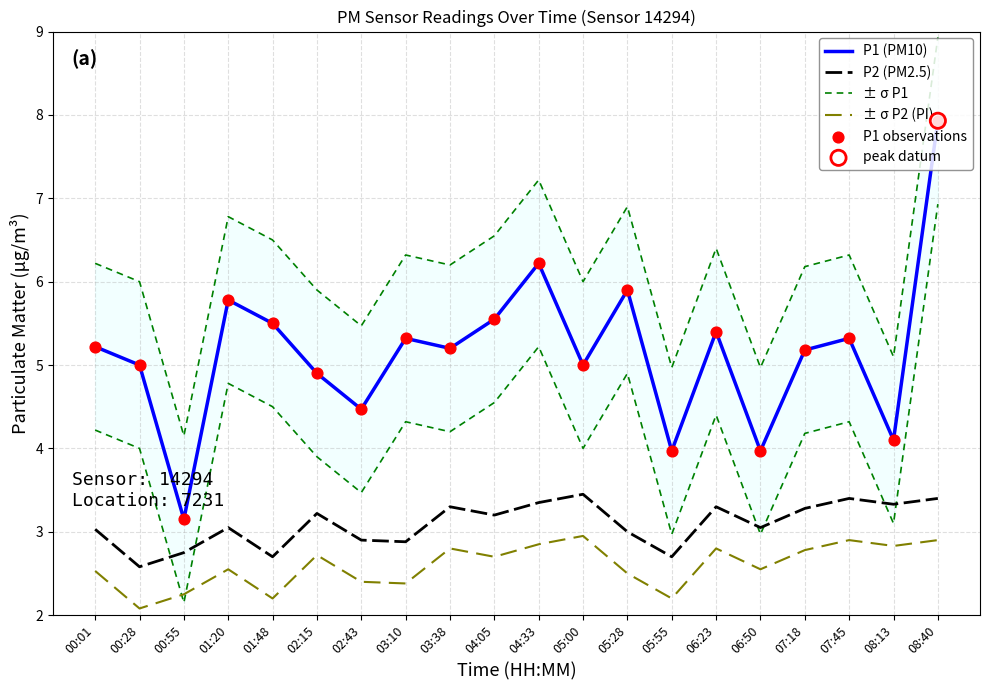

Which series contains the highest Y value?

± σ P1